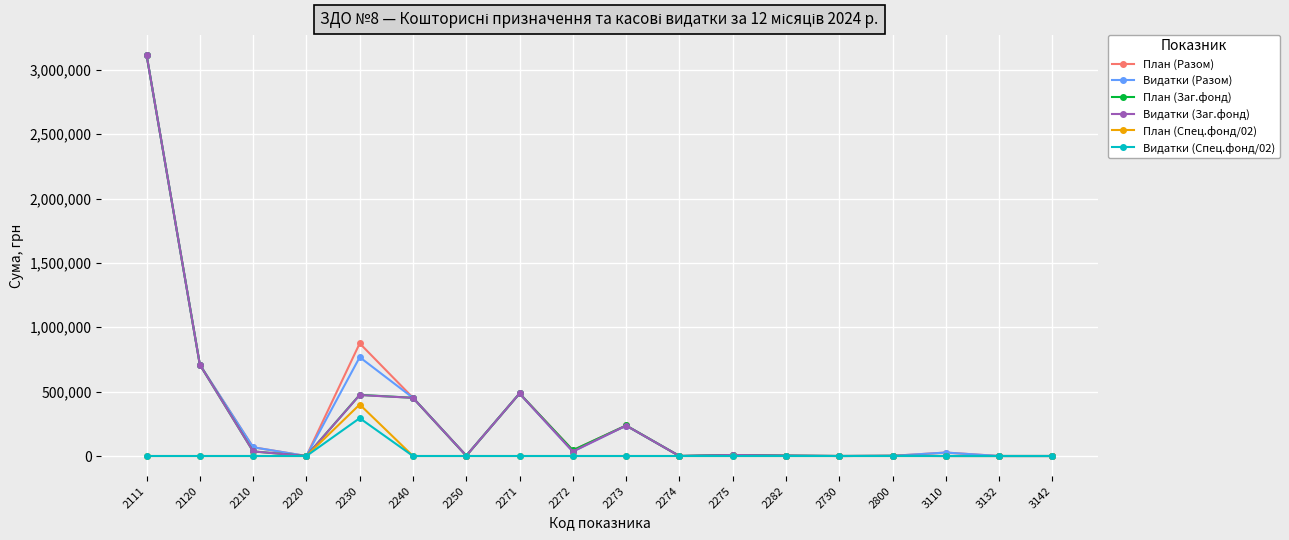

The value of Видатки (Разом) at 2230 is 1048285.1. True or false?

False